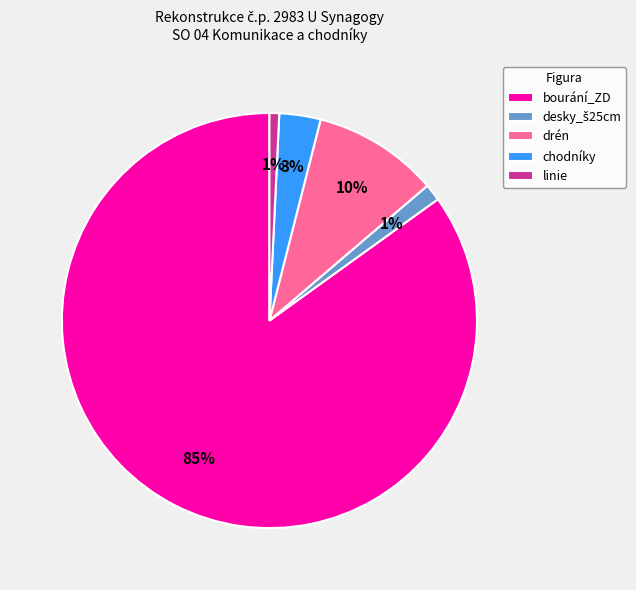

Between bourání_ZD and linie, which is larger?

bourání_ZD